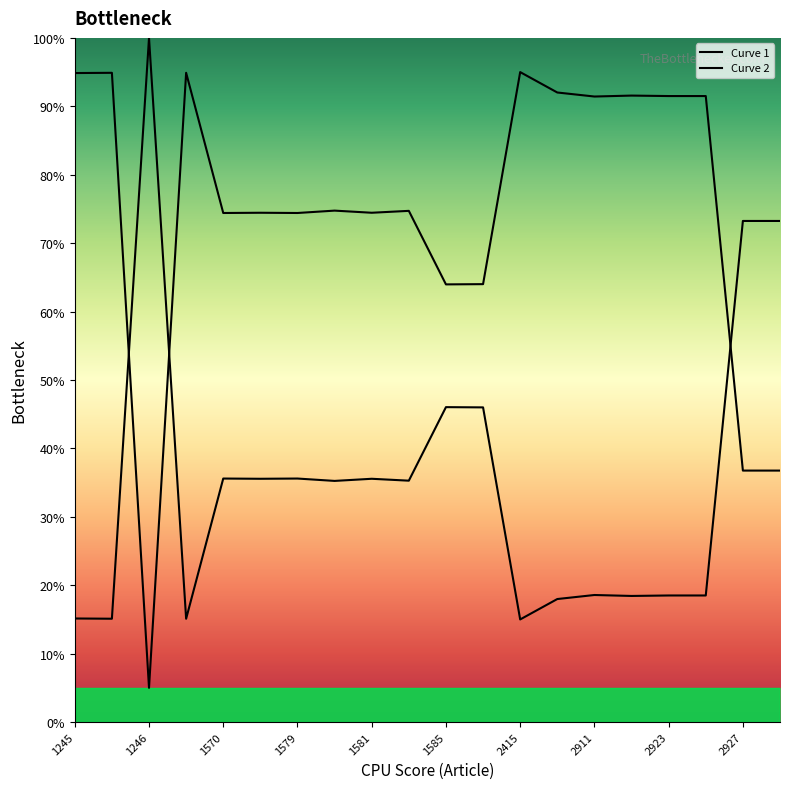

True or false: Curve 1 has a value of 54.6 at 19.

False